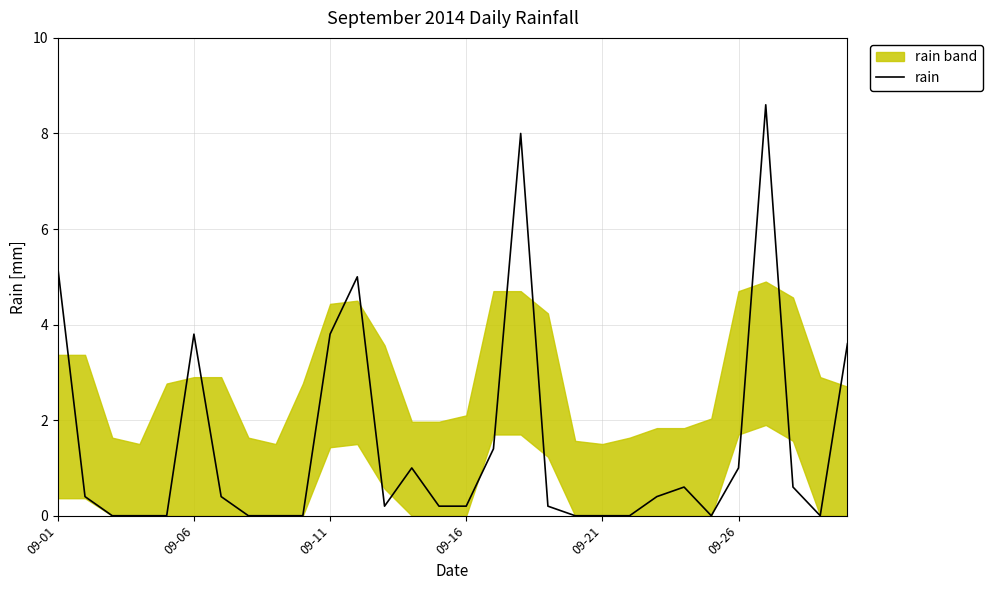

Is it true that rain equals 1.1 at 09-11?

False